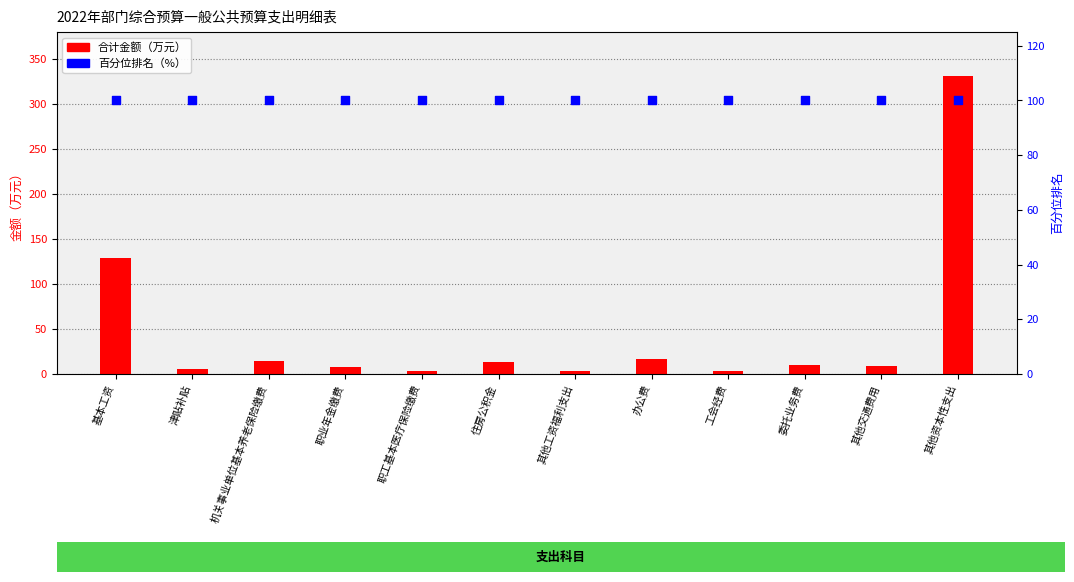

What is the total value across all series at 办公费?

117.2